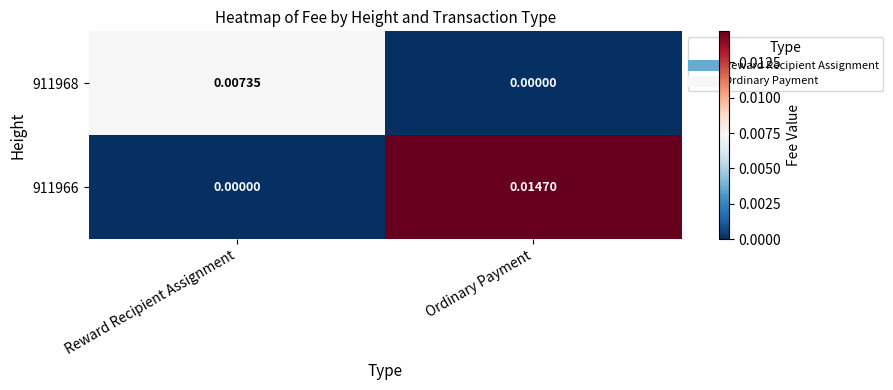

At which label does 911966 reach its minimum?

Reward Recipient Assignment